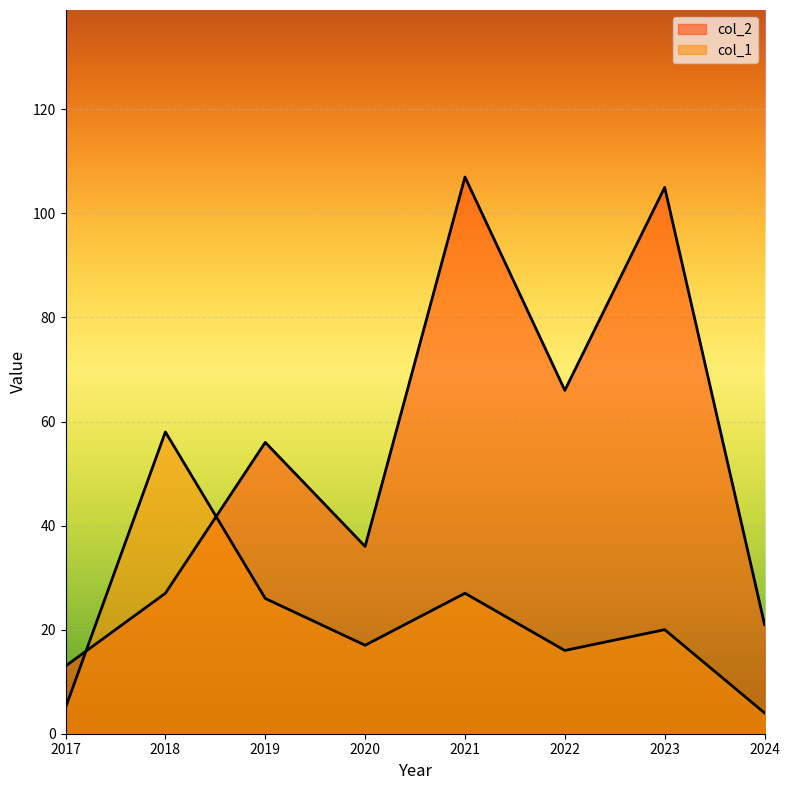

Reading left to right, transcribe all the data shown in this chart.

col_1: 2017=5	2018=58	2019=26	2020=17	2021=27	2022=16	2023=20	2024=4
col_2: 2017=13	2018=27	2019=56	2020=36	2021=107	2022=66	2023=105	2024=21